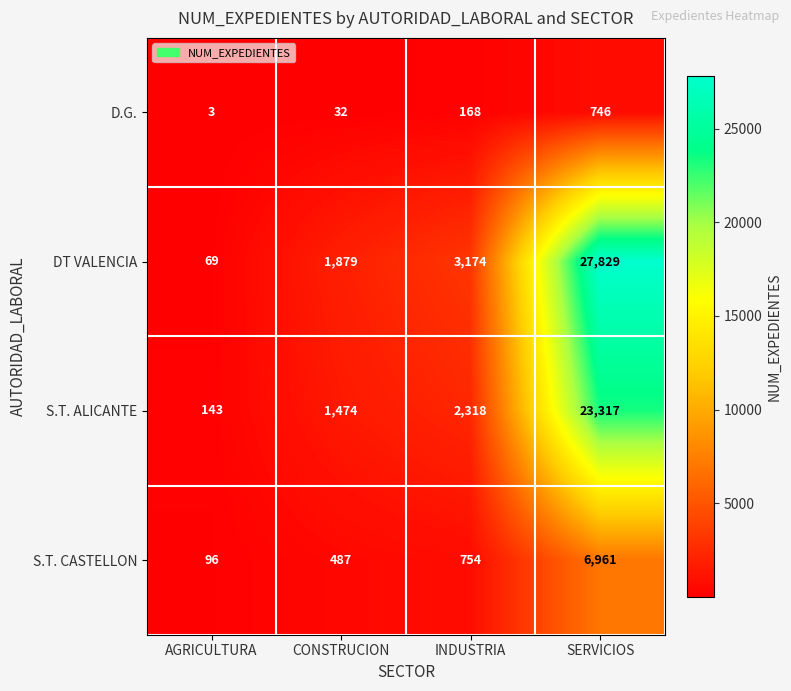

At INDUSTRIA, list the series in order from largest to smallest.

DT VALENCIA, S.T. ALICANTE, S.T. CASTELLON, D.G.